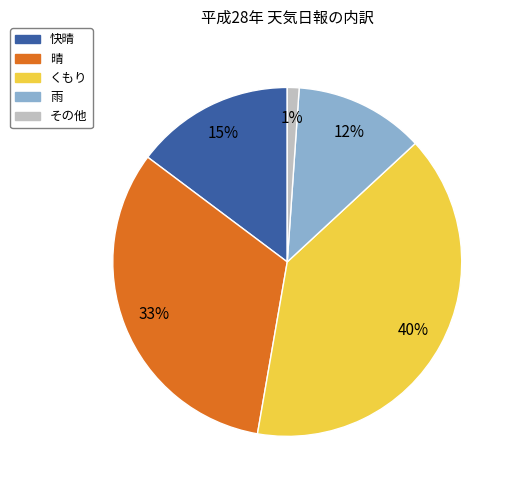

To the nearest percent, what is the average slice percentage?

20%